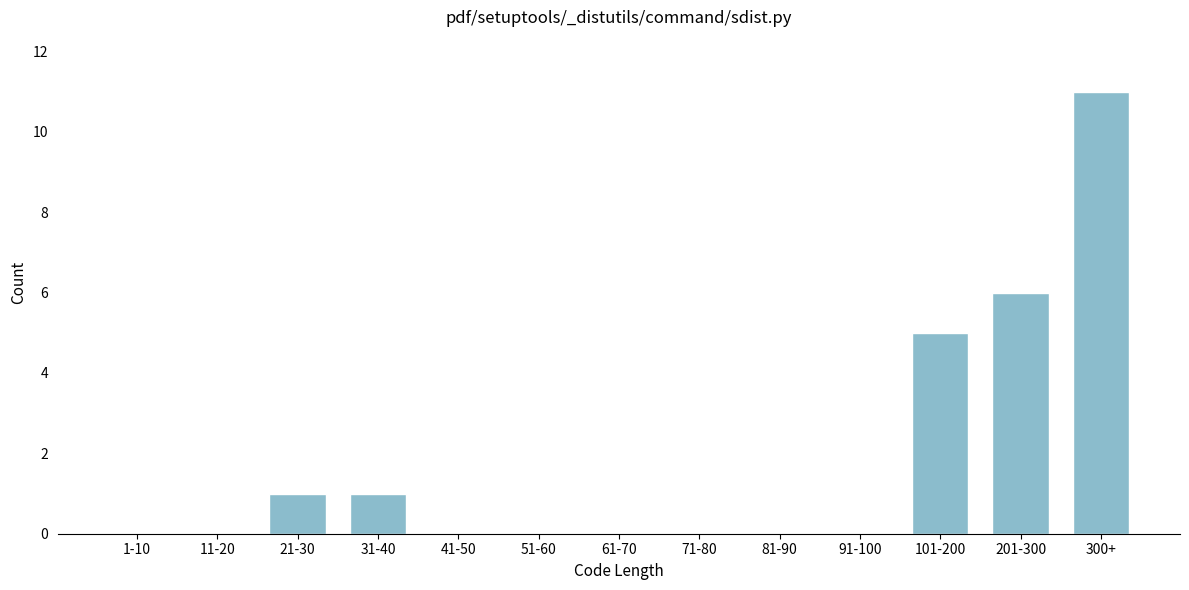

Reading left to right, what are all the values shown in this chart?

1-10=0	11-20=0	21-30=1	31-40=1	41-50=0	51-60=0	61-70=0	71-80=0	81-90=0	91-100=0	101-200=5	201-300=6	300+=11